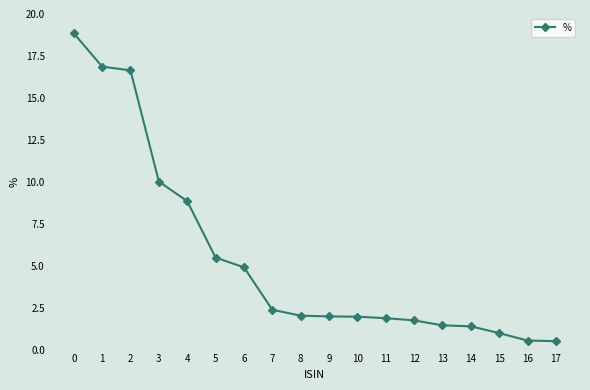

True or false: the data shows 1.1 at 8.

False